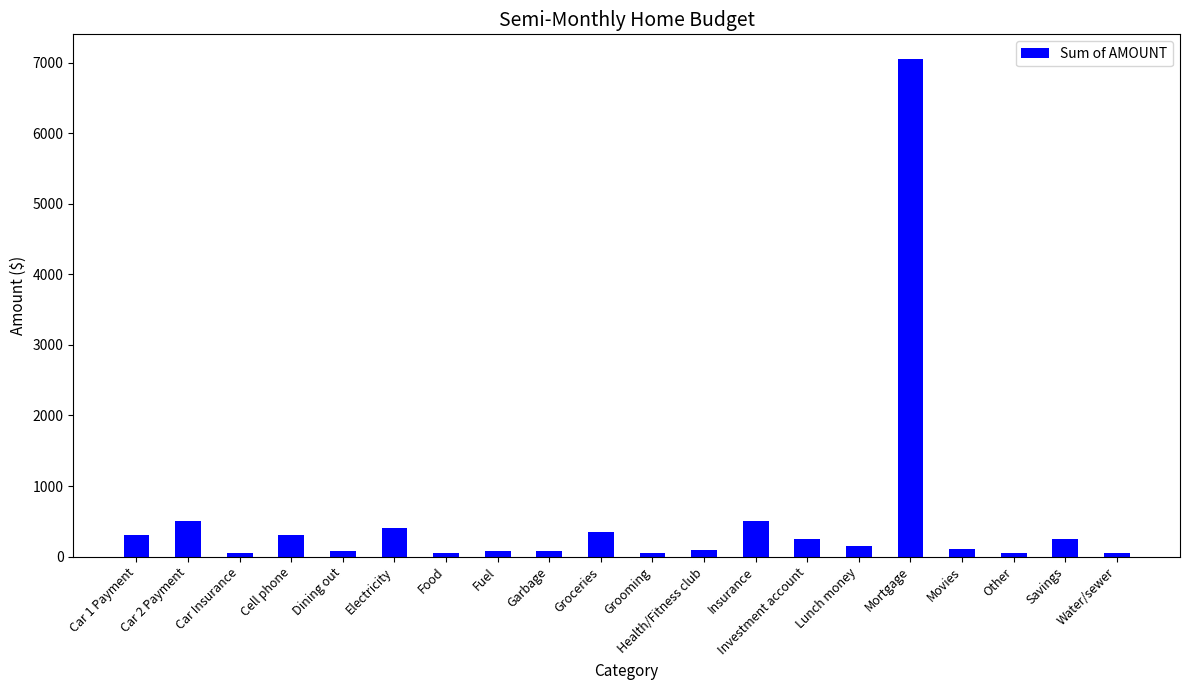

What is the approximate value at Health/Fitness club?

100